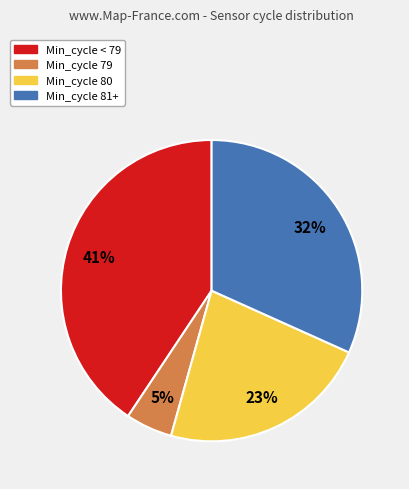

Is there any slice that represents more than half of the pie?

No